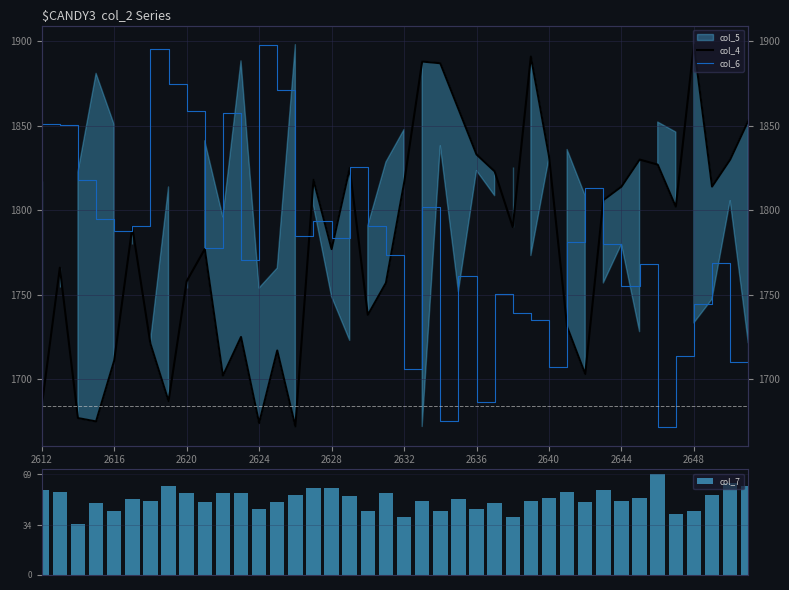

What is the difference between the second highest and second lowest values in the col_7 series?

23